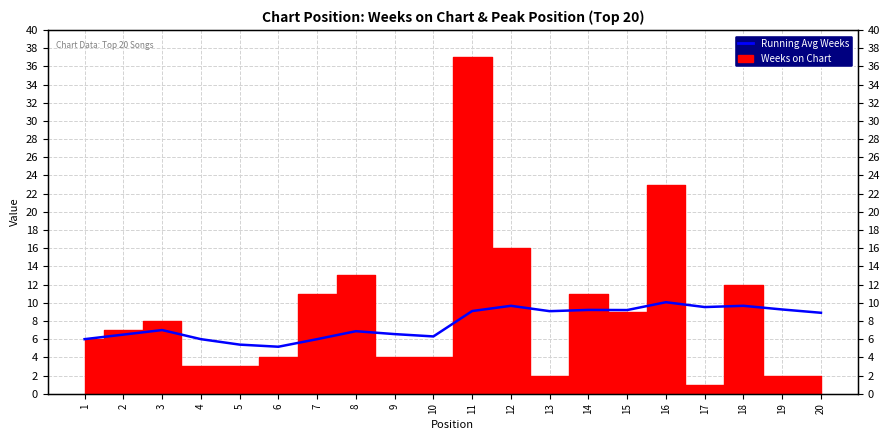

What is the change in value from 5 to 19?

+3.9